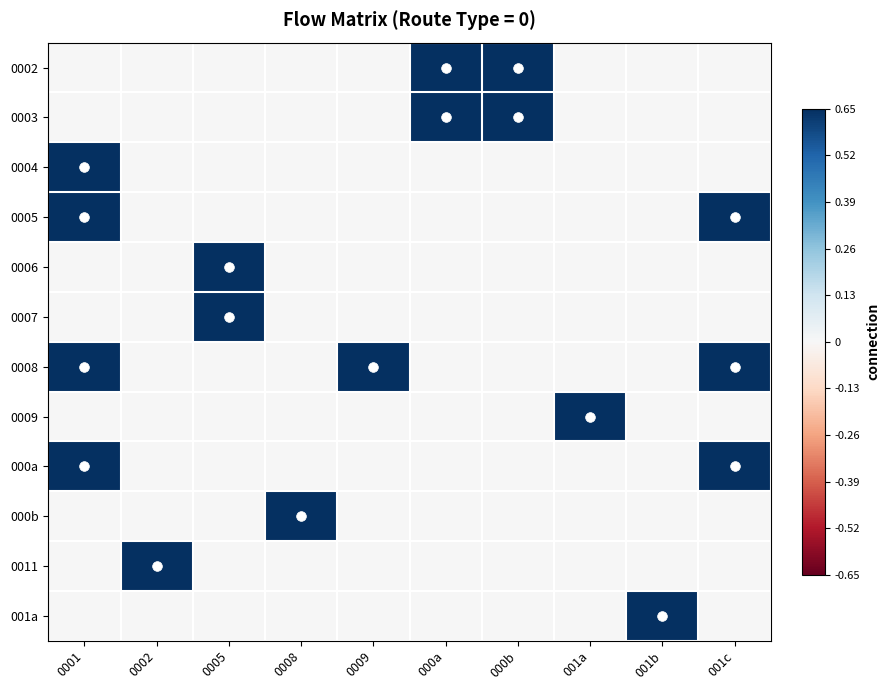

Which has a higher value, 0005 or 000b?

000b